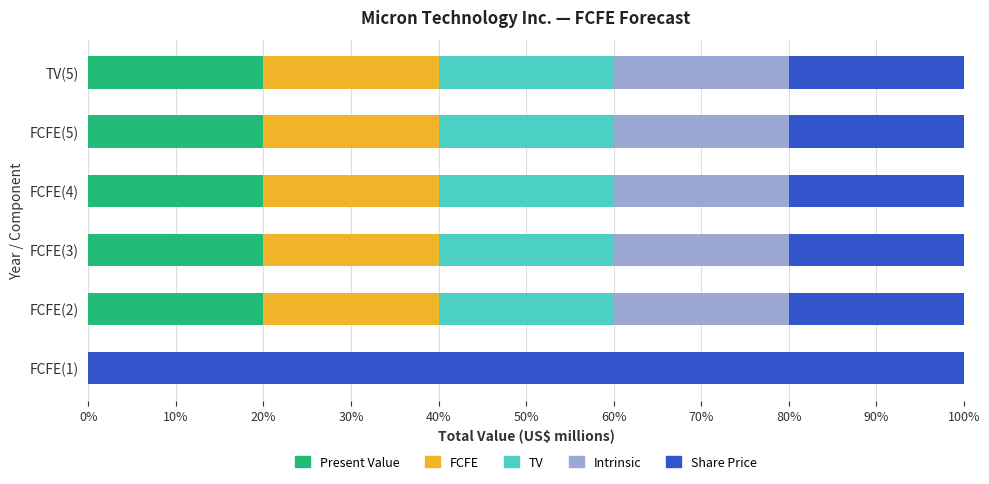

What are all the series names shown in the legend?

Present Value, FCFE, TV, Intrinsic, Share Price